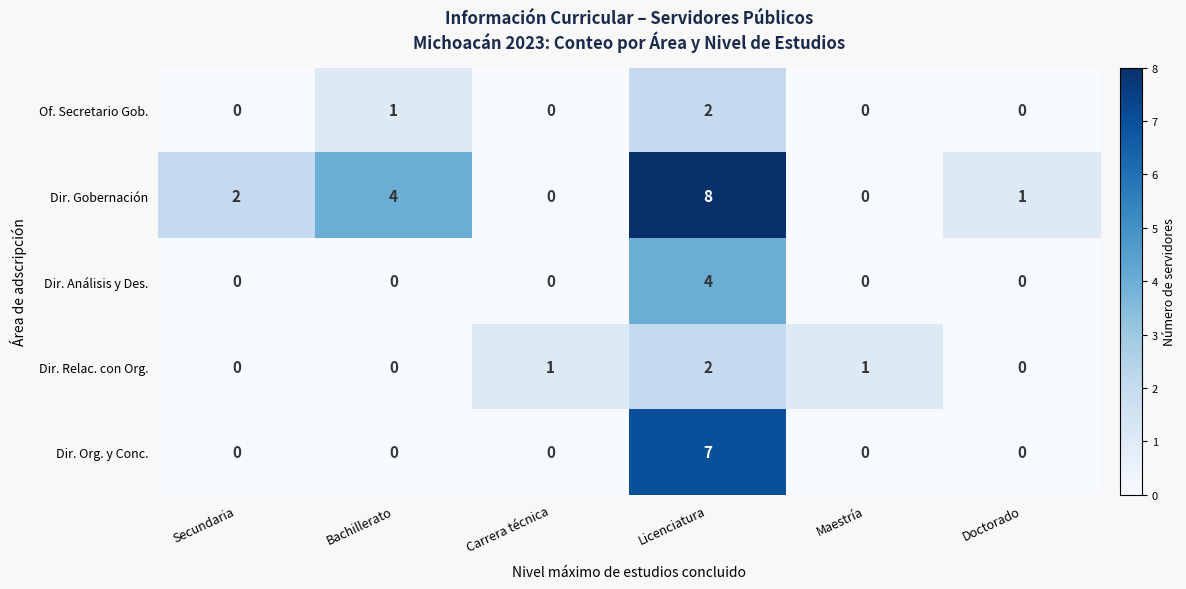

Reading right to left, extract all data points from this chart.

Of. Secretario Gob.: Doctorado=0	Maestría=0	Licenciatura=2	Carrera técnica=0	Bachillerato=1	Secundaria=0
Dir. Gobernación: Doctorado=1	Maestría=0	Licenciatura=8	Carrera técnica=0	Bachillerato=4	Secundaria=2
Dir. Análisis y Des.: Doctorado=0	Maestría=0	Licenciatura=4	Carrera técnica=0	Bachillerato=0	Secundaria=0
Dir. Relac. con Org.: Doctorado=0	Maestría=1	Licenciatura=2	Carrera técnica=1	Bachillerato=0	Secundaria=0
Dir. Org. y Conc.: Doctorado=0	Maestría=0	Licenciatura=7	Carrera técnica=0	Bachillerato=0	Secundaria=0